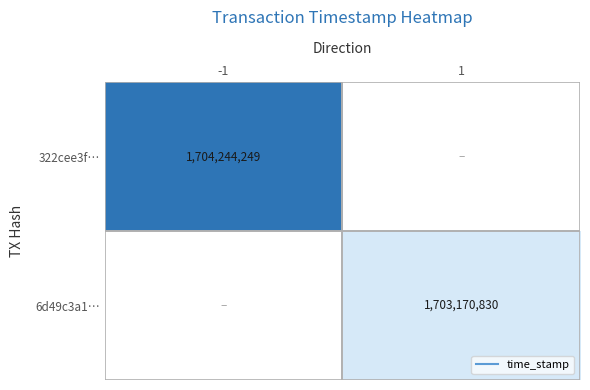

Is it true that 322cee3f… equals 1704244249.0 at -1?

True